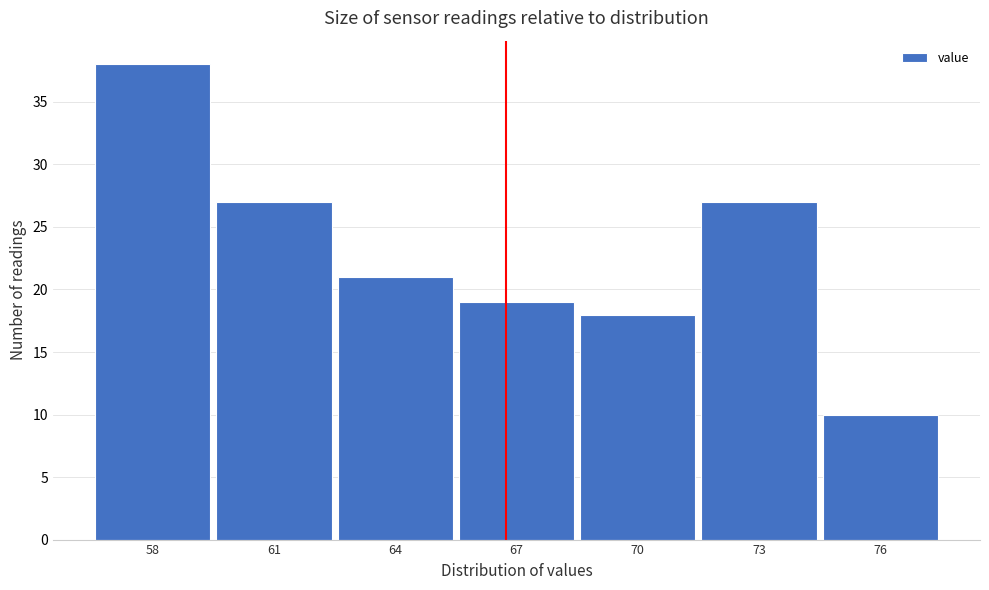

Reading left to right, transcribe all the data shown in this chart.

58=38	61=27	64=21	67=19	70=18	73=27	76=10